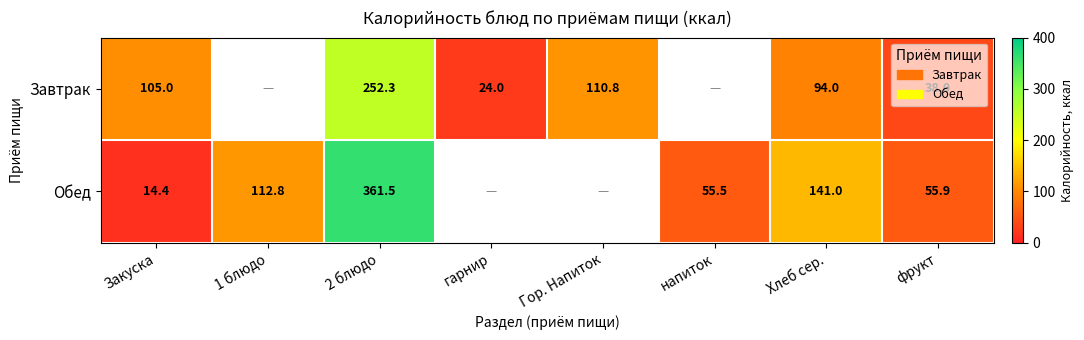

True or false: Обед has a value of 89.3 at напиток.

False